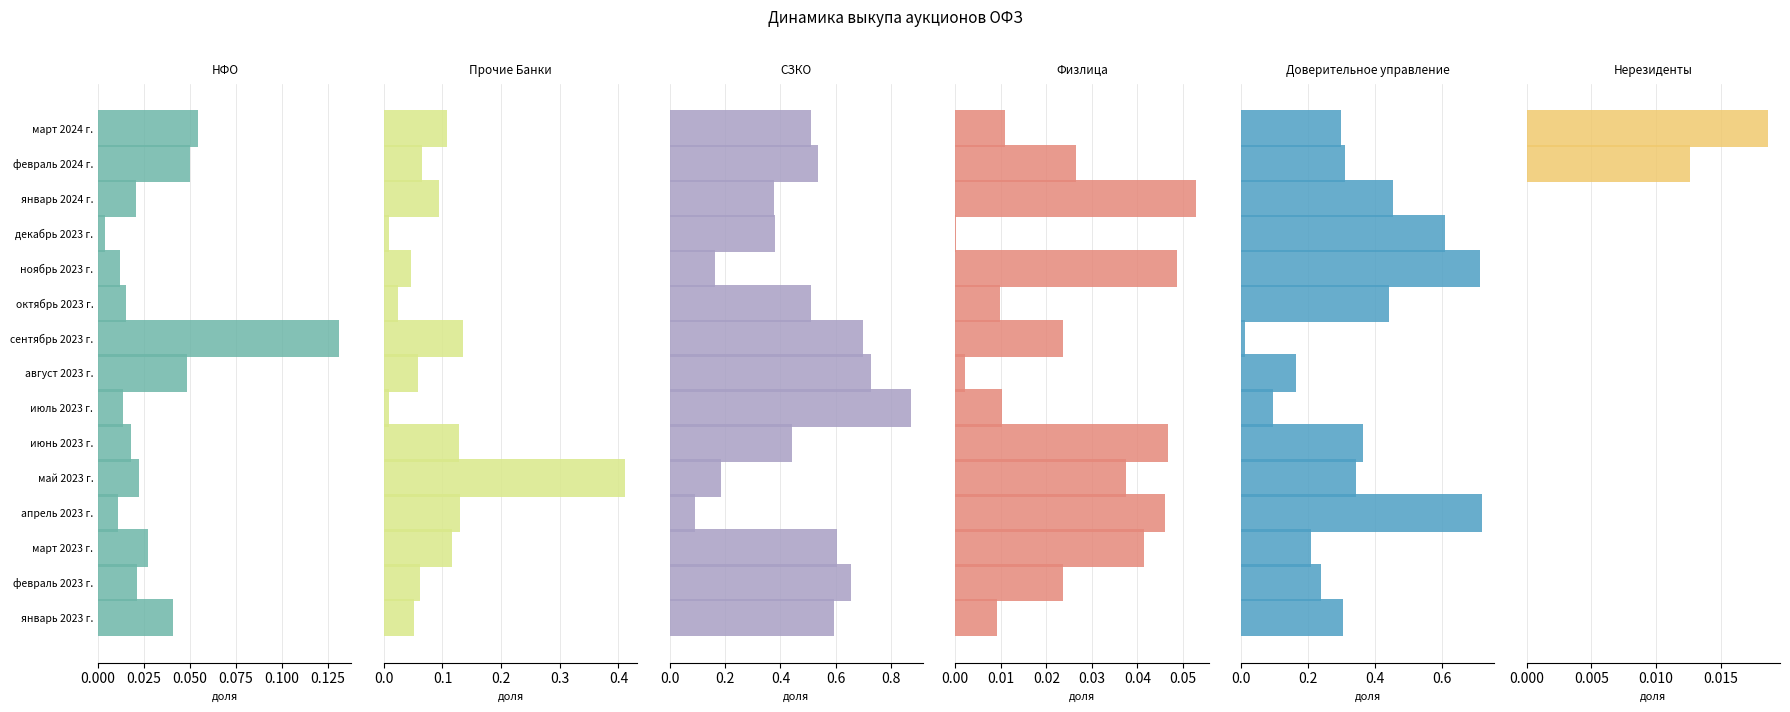

True or false: Доверительное управление has a value of 0.3 at январь 2023 г..

True